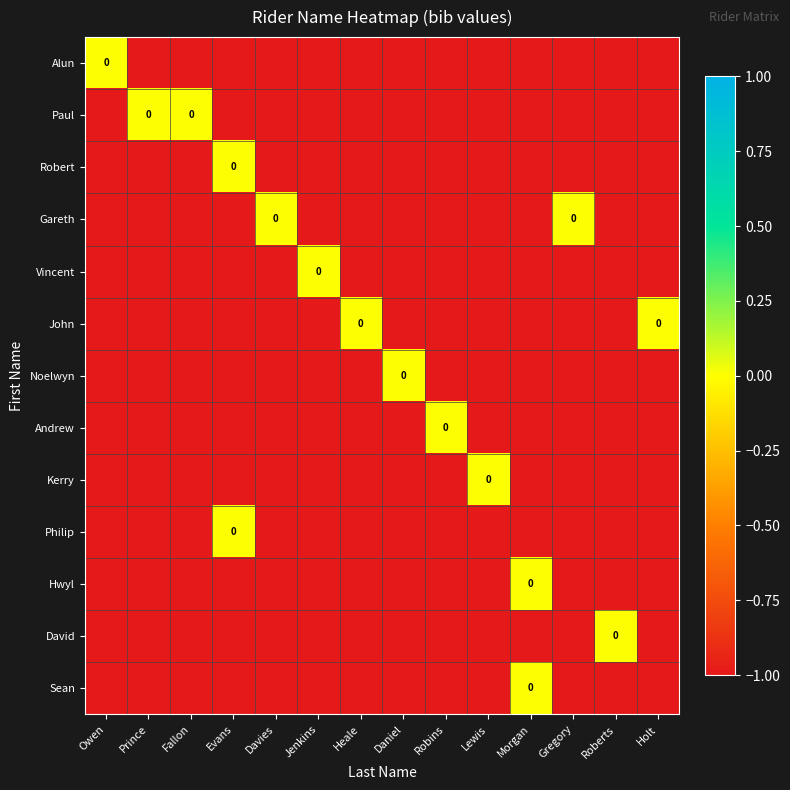

How many negative values does the Philip series have?

13